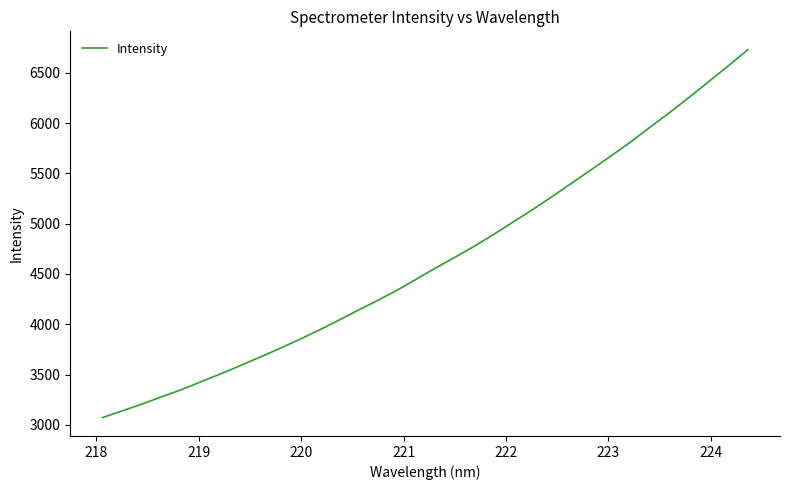

How many values are below 4556?

17